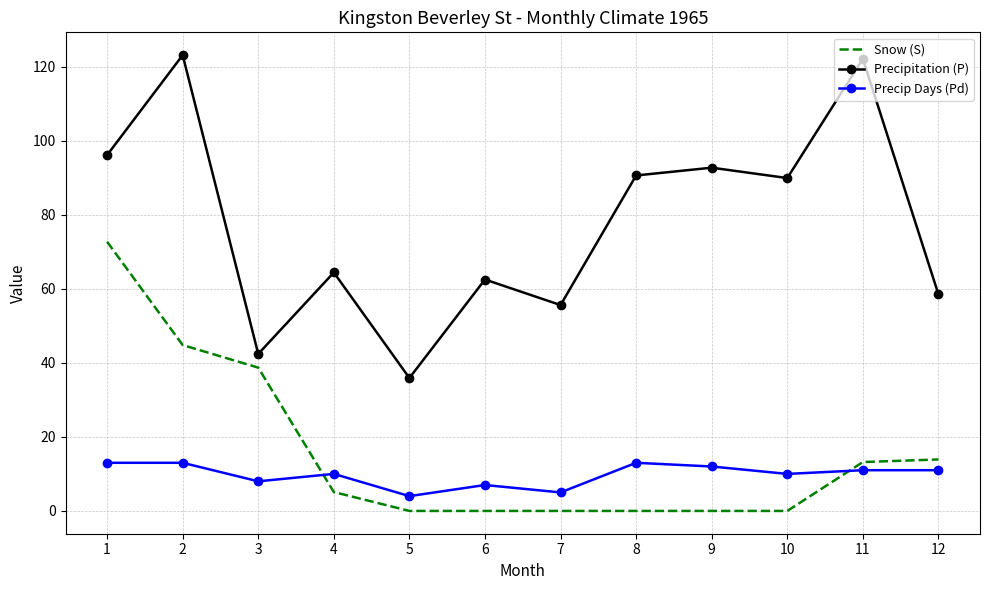

True or false: Precipitation (P) and Snow (S) intersect in this chart.

False